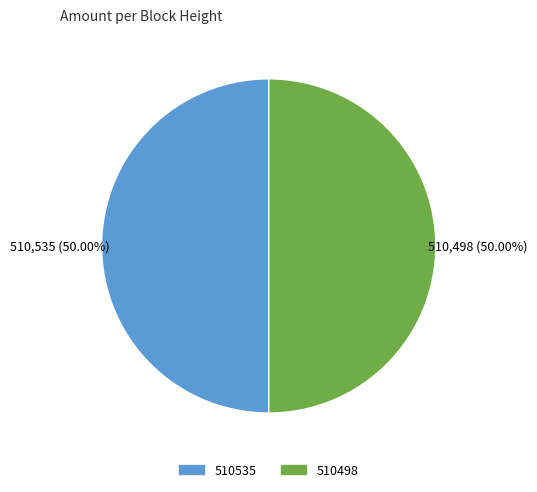

The 510498 slice represents 50% of the pie. True or false?

True